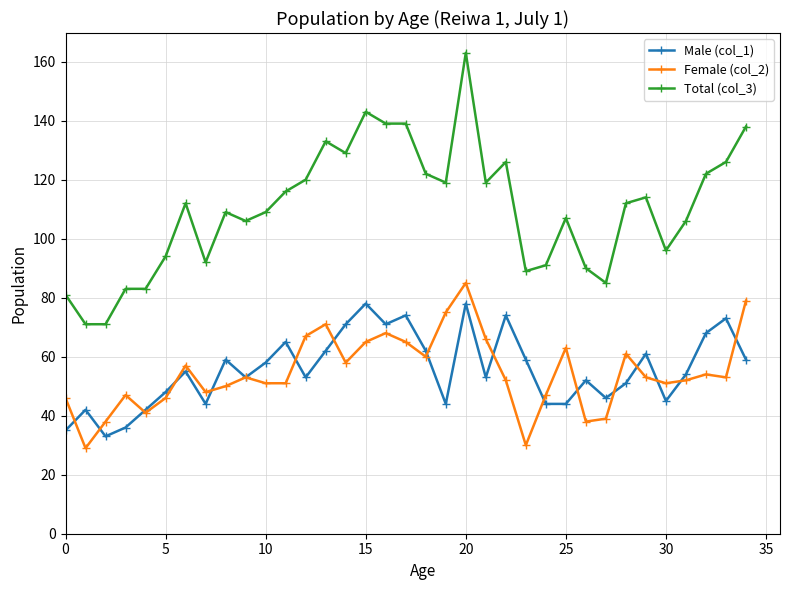

Reading left to right, list all the values displayed in this chart.

Male (col_1): 35	42	33	36	42	48	55	44	59	53	58	65	53	62	71	78	71	74	62	44	78	53	74	59	44	44	52	46	51	61	45	54	68	73	59
Female (col_2): 46	29	38	47	41	46	57	48	50	53	51	51	67	71	58	65	68	65	60	75	85	66	52	30	47	63	38	39	61	53	51	52	54	53	79
Total (col_3): 81	71	71	83	83	94	112	92	109	106	109	116	120	133	129	143	139	139	122	119	163	119	126	89	91	107	90	85	112	114	96	106	122	126	138